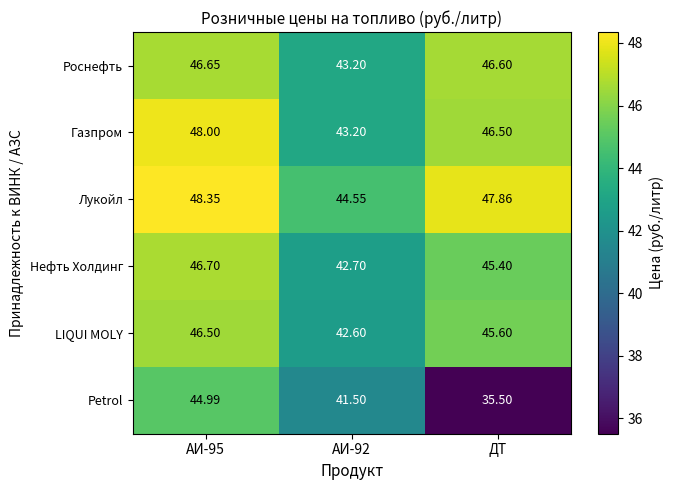

Is the value of LIQUI MOLY at АИ-95 greater than the value of Нефть Холдинг at АИ-95?

No